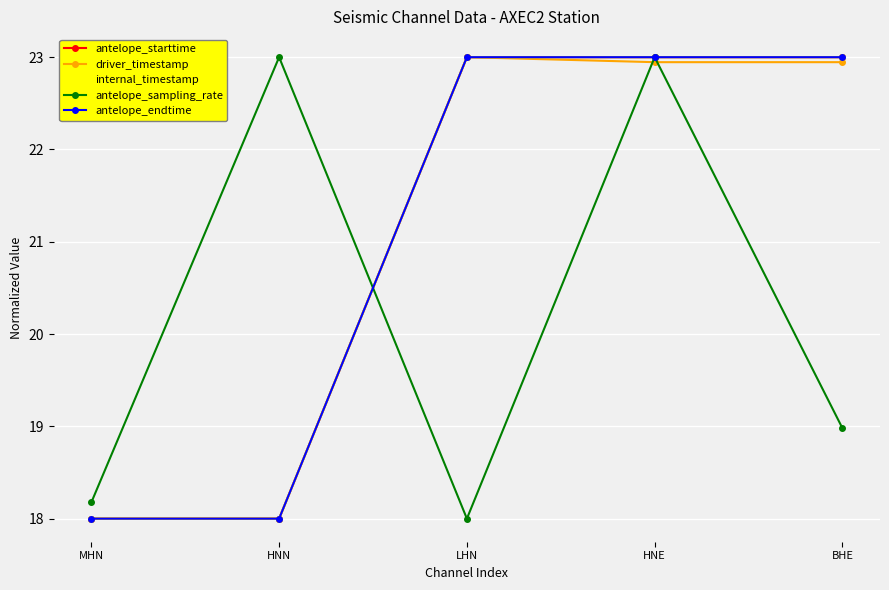

Rank the series by their maximum value, from highest to lowest.

antelope_starttime, internal_timestamp, antelope_endtime, driver_timestamp, antelope_sampling_rate